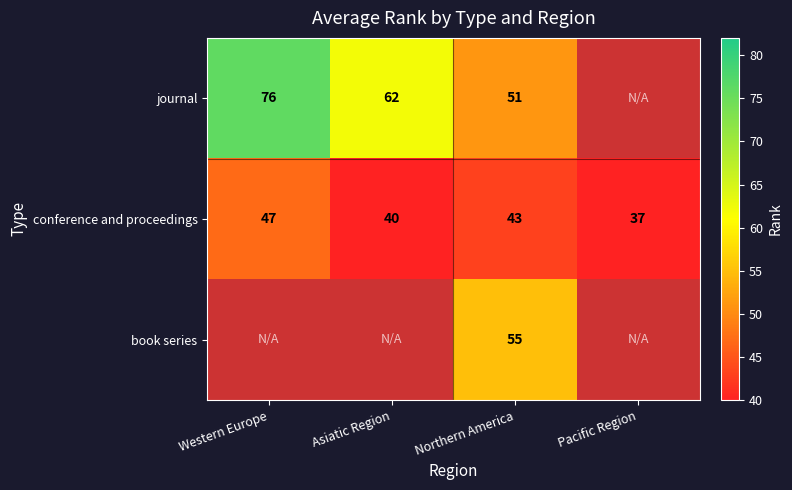

List the labels in order of conference and proceedings value, largest first.

Western Europe, Northern America, Asiatic Region, Pacific Region